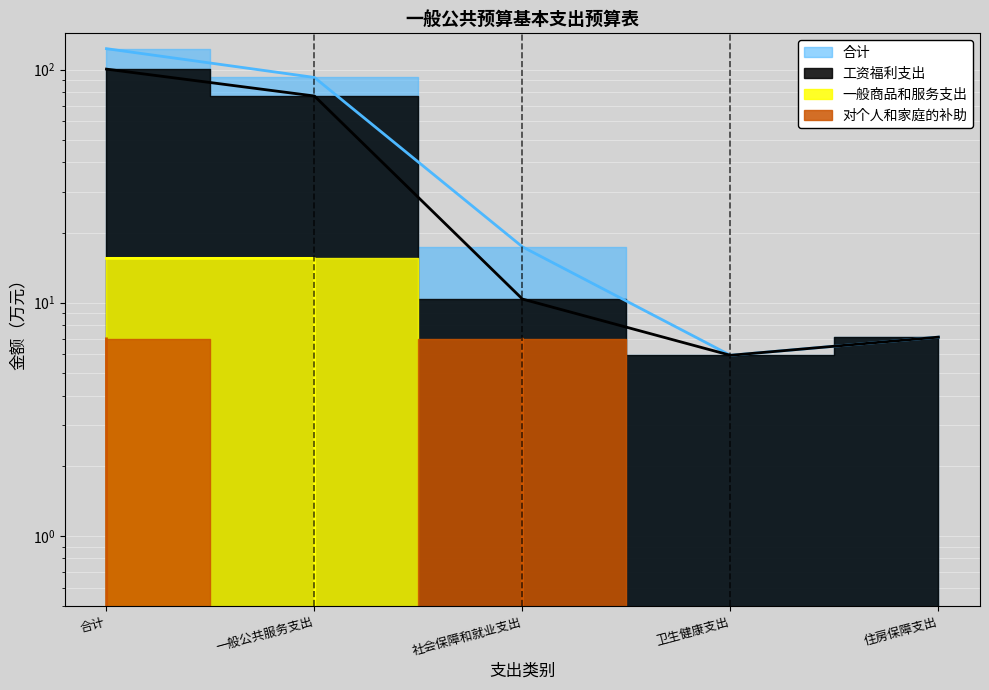

What position from the right is 住房保障支出?

1